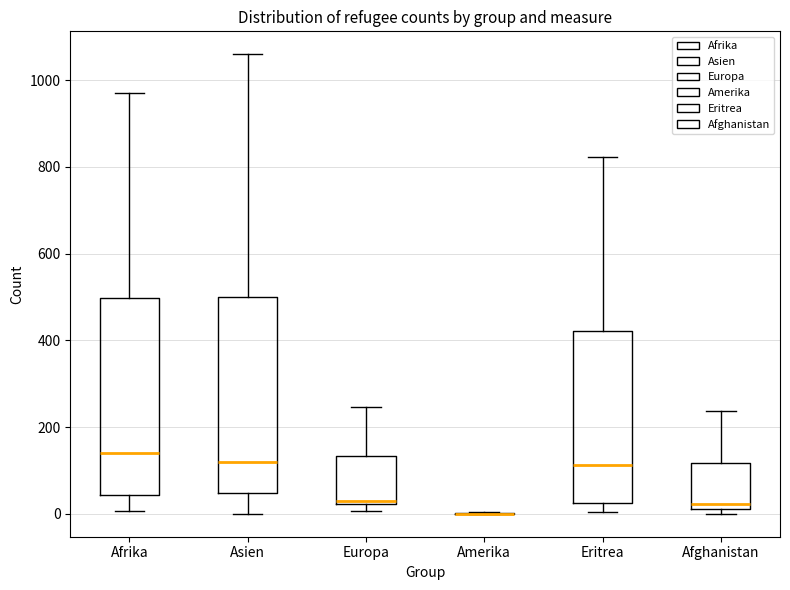

Reading left to right, transcribe this box plot: for each box, give where its median line is, the range the box spans, and where its two whiskers end, as read against the y-axis. The values are not printed on the chart, so give them approximately, as read against the axis.

Afrika: median 140, box 40 to 500, whiskers 0 to 980
Asien: median 120, box 40 to 500, whiskers 0 to 1060
Europa: median 20, box 20 to 140, whiskers 0 to 240
Amerika: box collapsed to a line at 0, whiskers 0 to 0
Eritrea: median 120, box 20 to 420, whiskers 0 to 820
Afghanistan: median 20 (just above the box's lower edge), box 20 to 120, whiskers 0 to 240